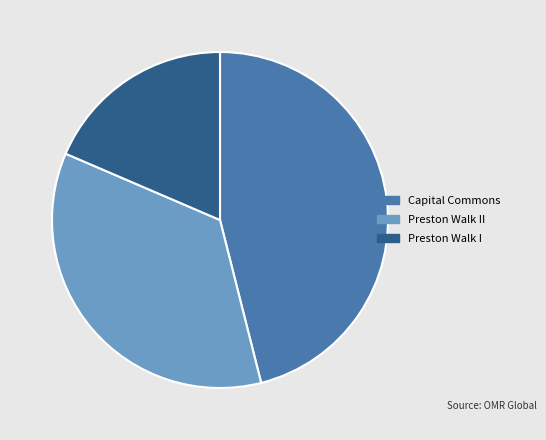

Does Preston Walk II represent more than half of the total?

No